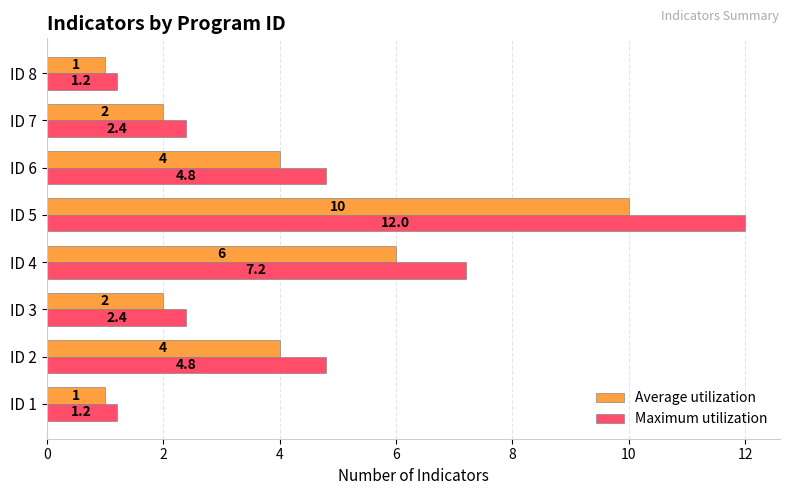

What value does the Average utilization series have at ID 2?

4.0